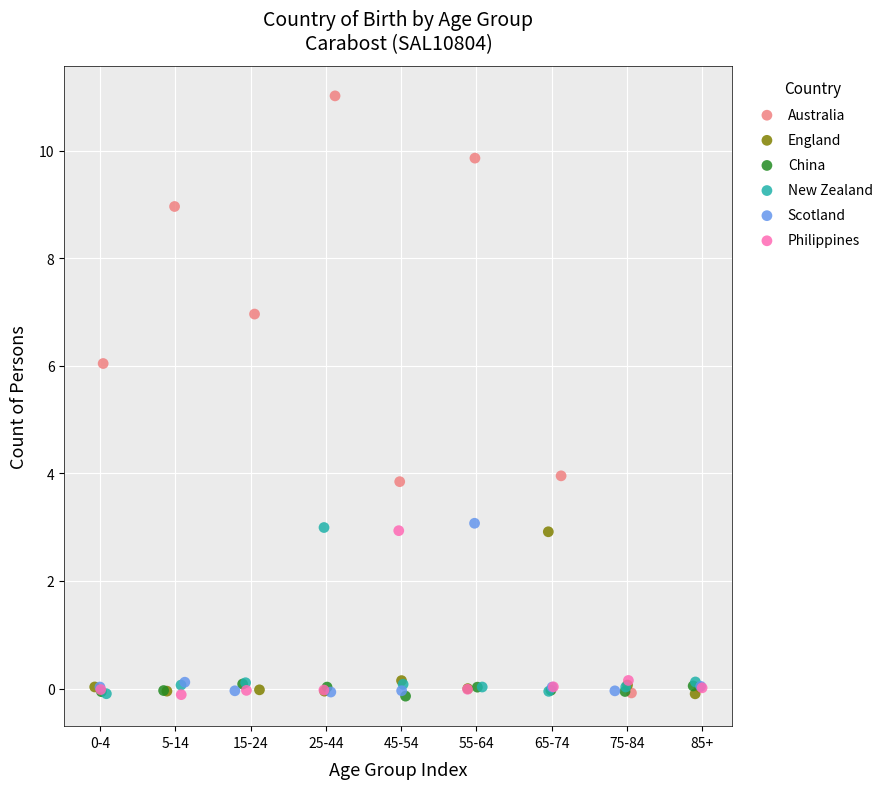

Which series has the widest spread of Y values?

Australia